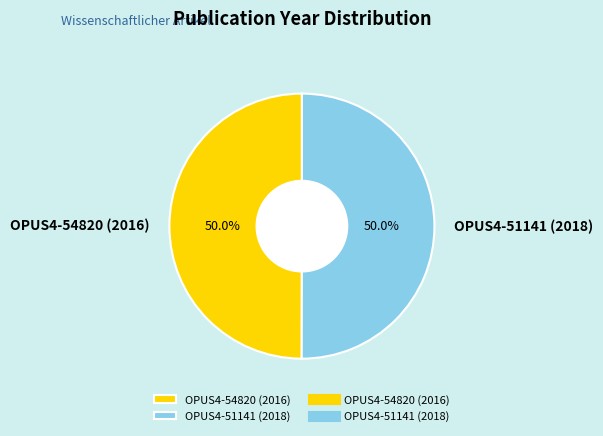

To the nearest percent, what percentage of the pie is OPUS4-54820 (2016)?

50%